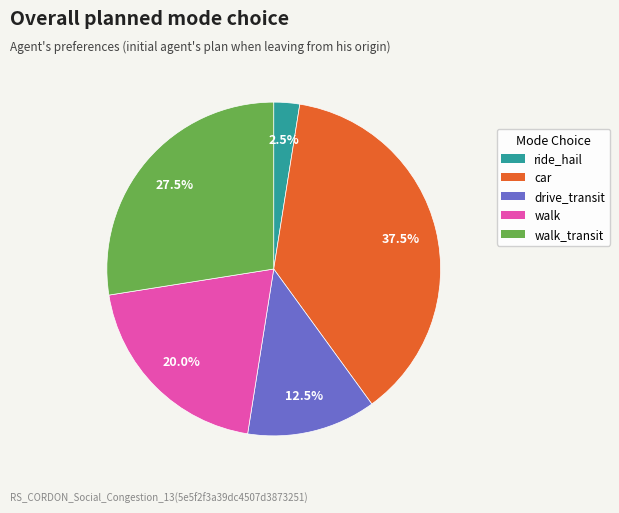

To the nearest percent, what is the difference between the largest and smallest slice percentages?

35%